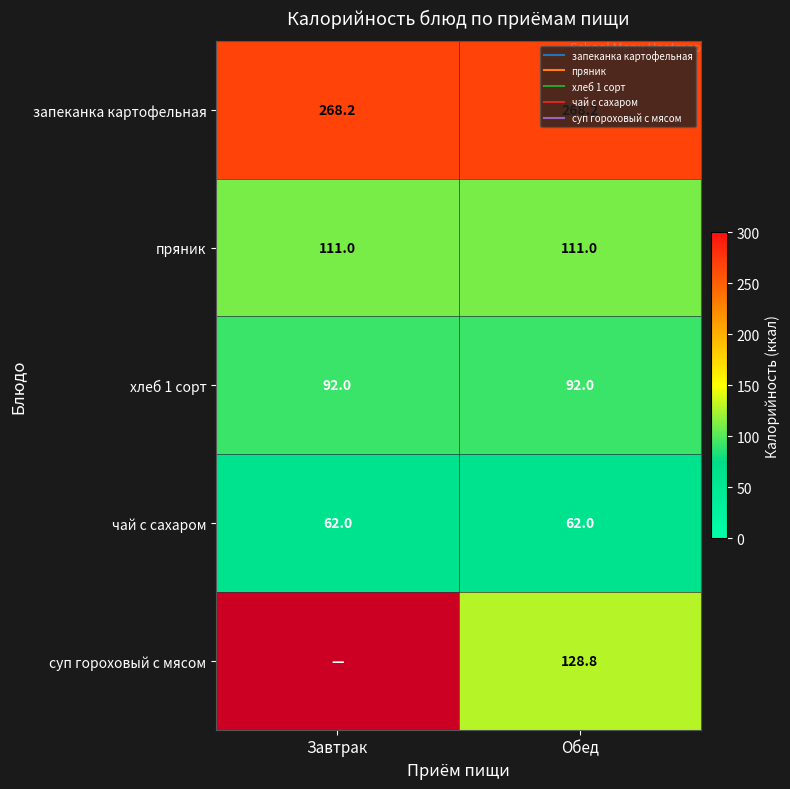

True or false: хлеб 1 сорт has a value of 130.9 at Обед.

False